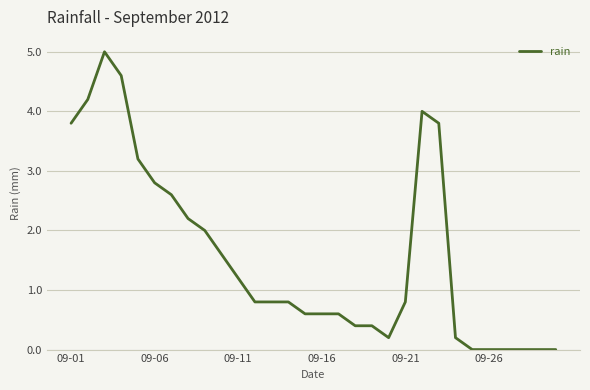

What is the difference between the maximum and minimum values?

5.0